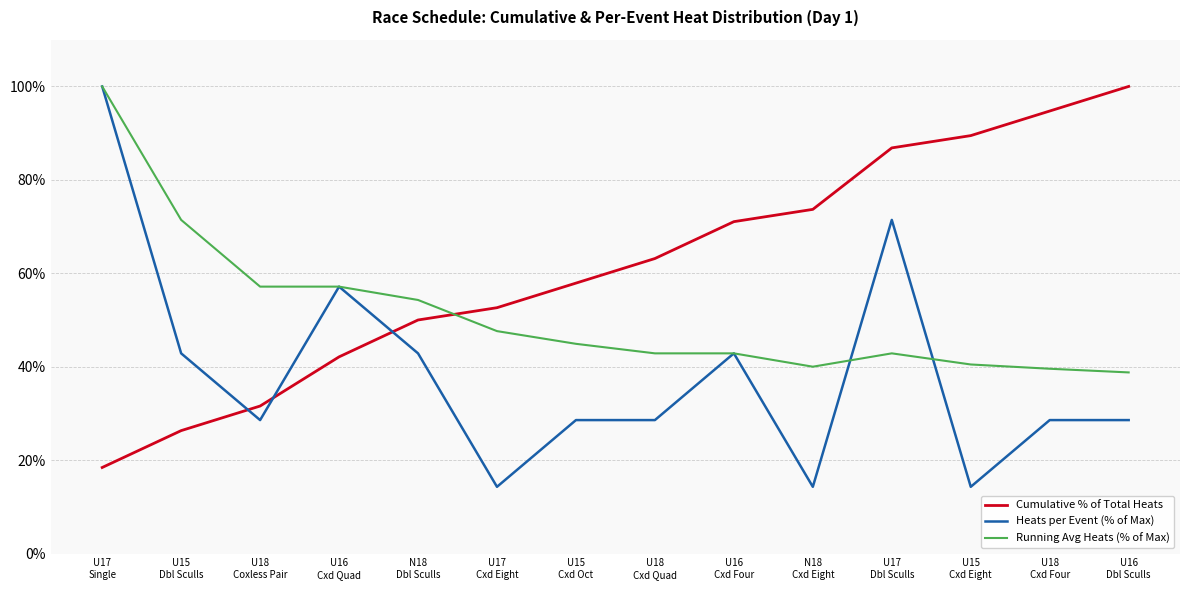

Is the value of Heats per Event (% of Max) at U18
Cxd Four greater than the value of Cumulative % of Total Heats at U17
Cxd Eight?

No